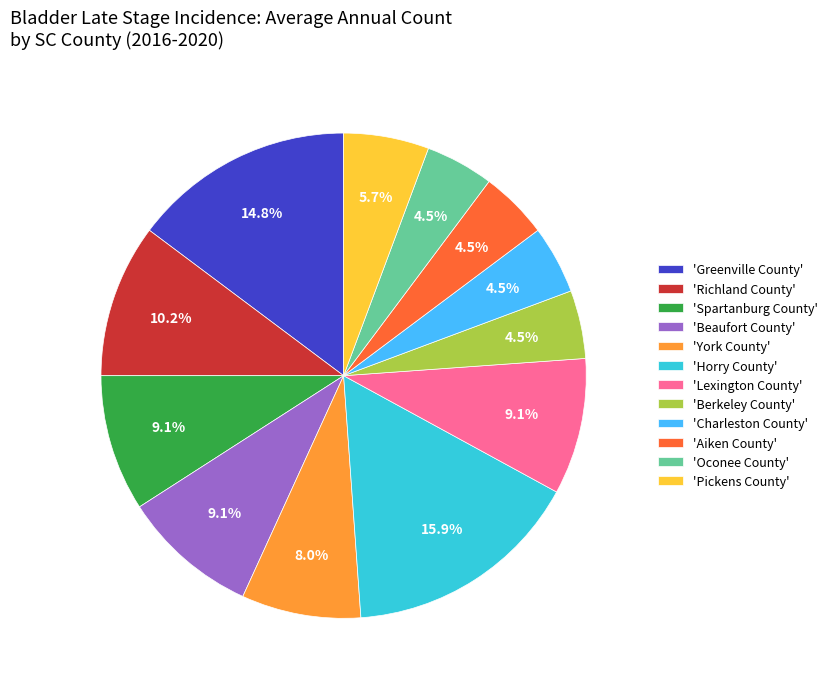

Which slice is the largest?

'Horry County'